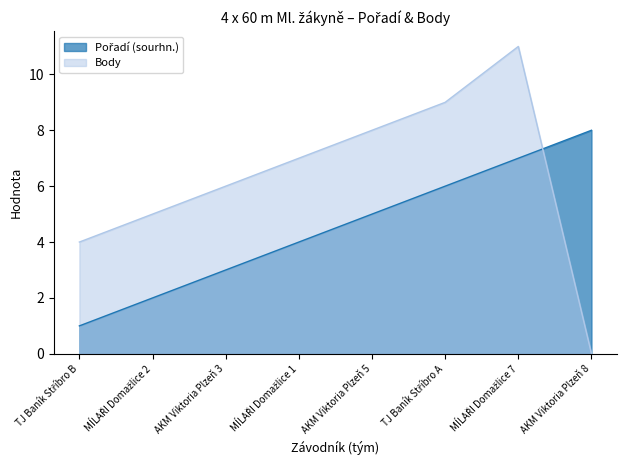

Count the Pořadí (sourhn.) values in the range 3 to 7.

5